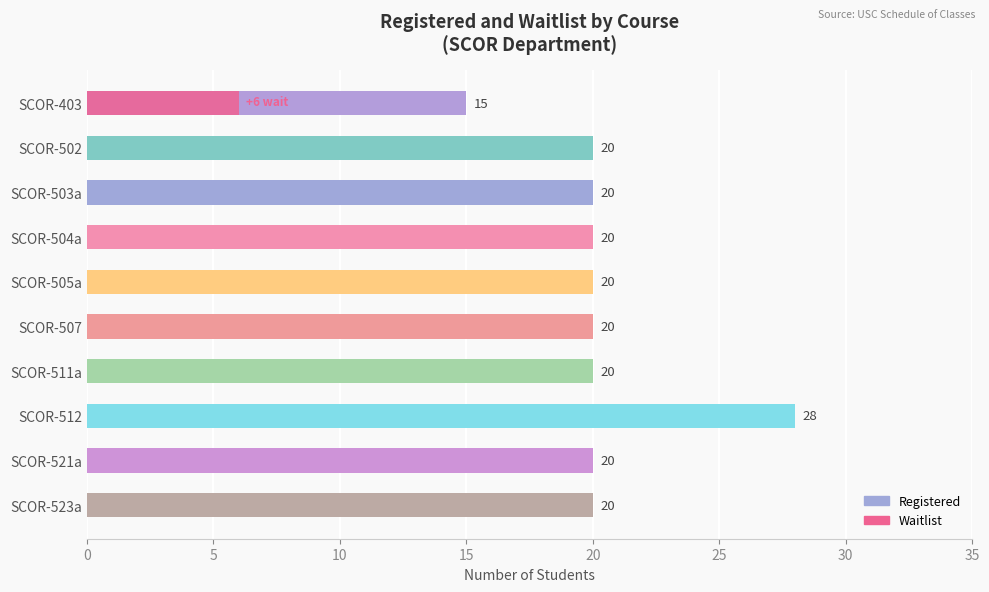

What is the total value across all series at SCOR-504a?

20